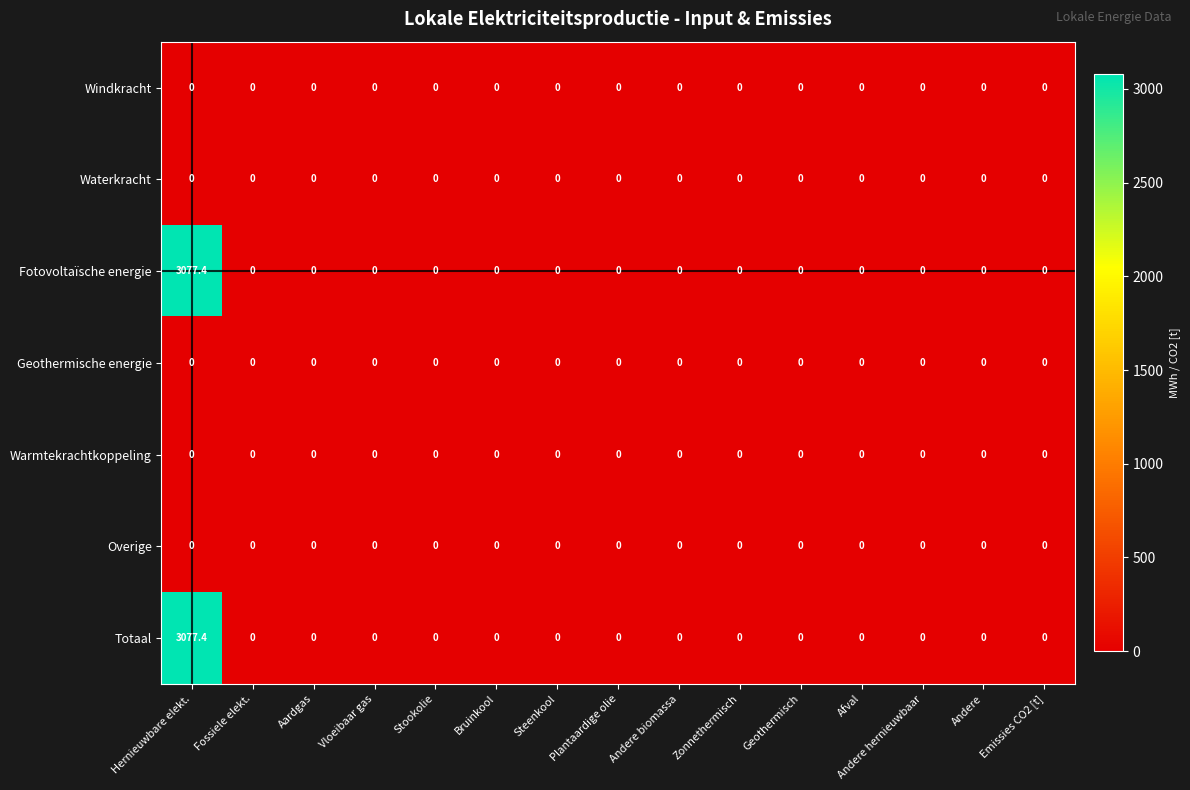

At which category is the sum across all series the highest?

Hernieuwbare elekt.